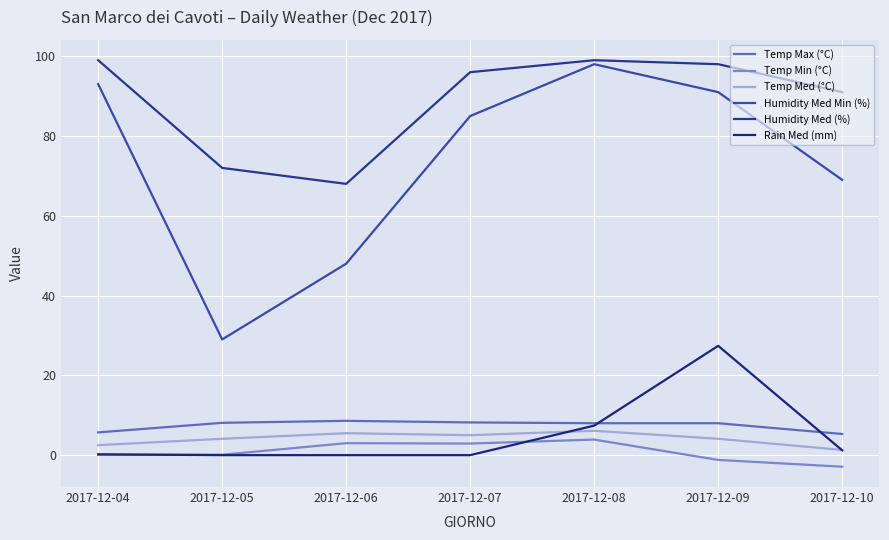

What is the difference between the second highest and second lowest values in the Temp Med (°C) series?

3.0